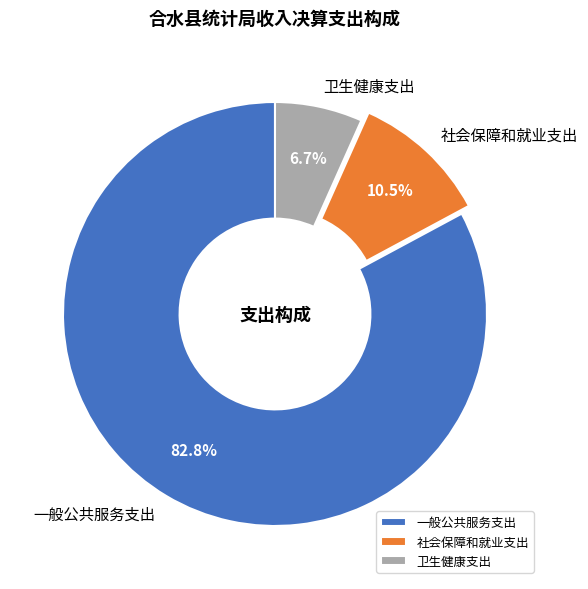

To the nearest percent, what is the difference between the 一般公共服务支出 and 卫生健康支出 slice percentages?

76%